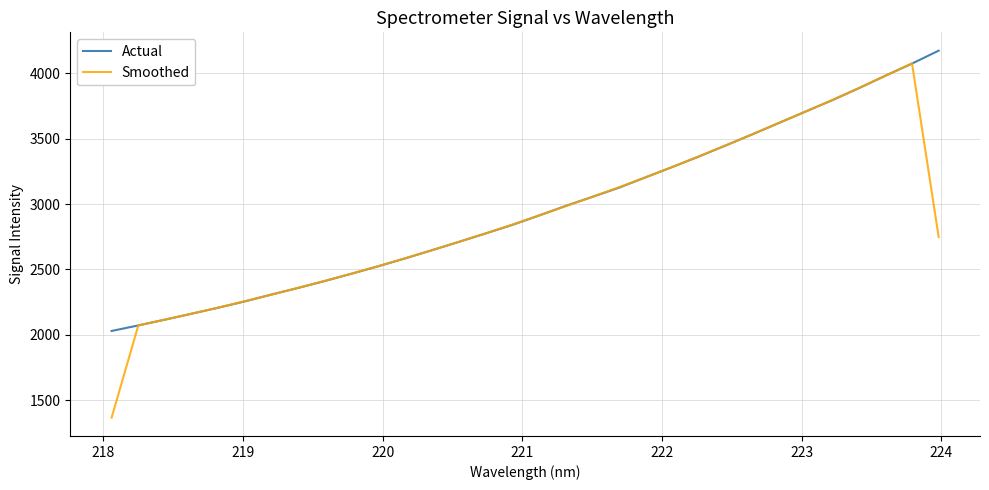

What is the average value of the Smoothed series?

2891.7